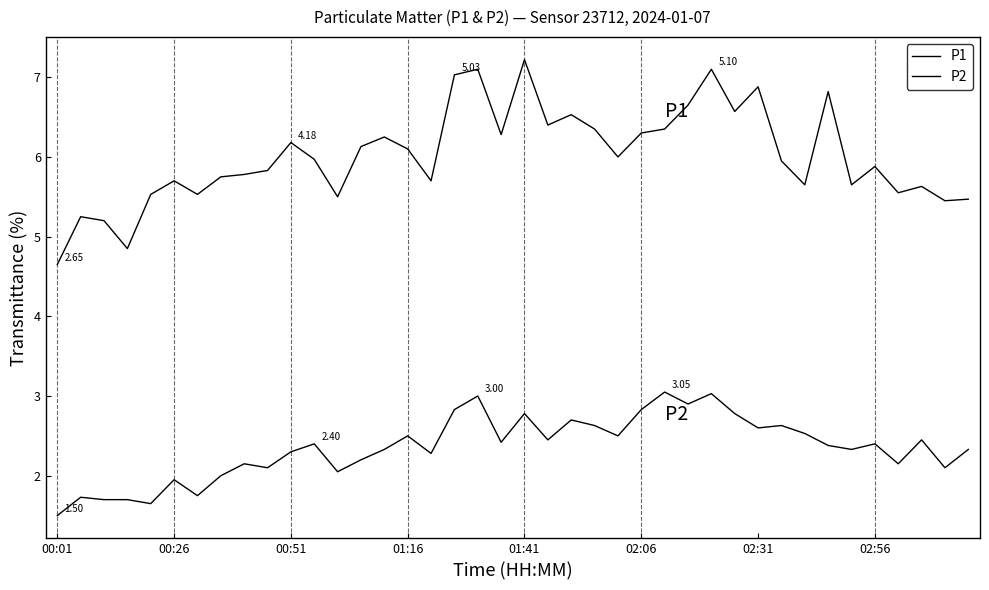

Is this an area chart (filled region under the line)?

No